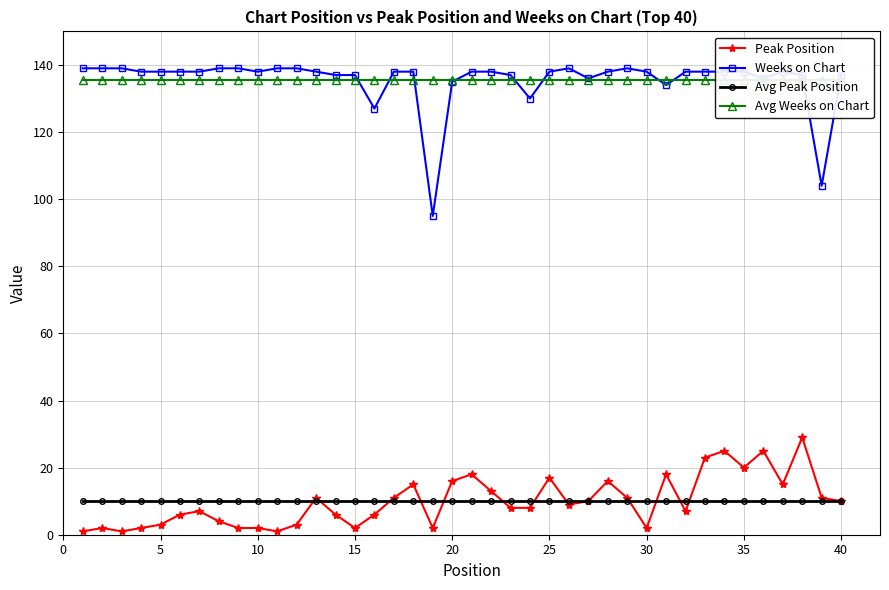

True or false: Weeks on Chart has more than 0 interior local peaks.

True